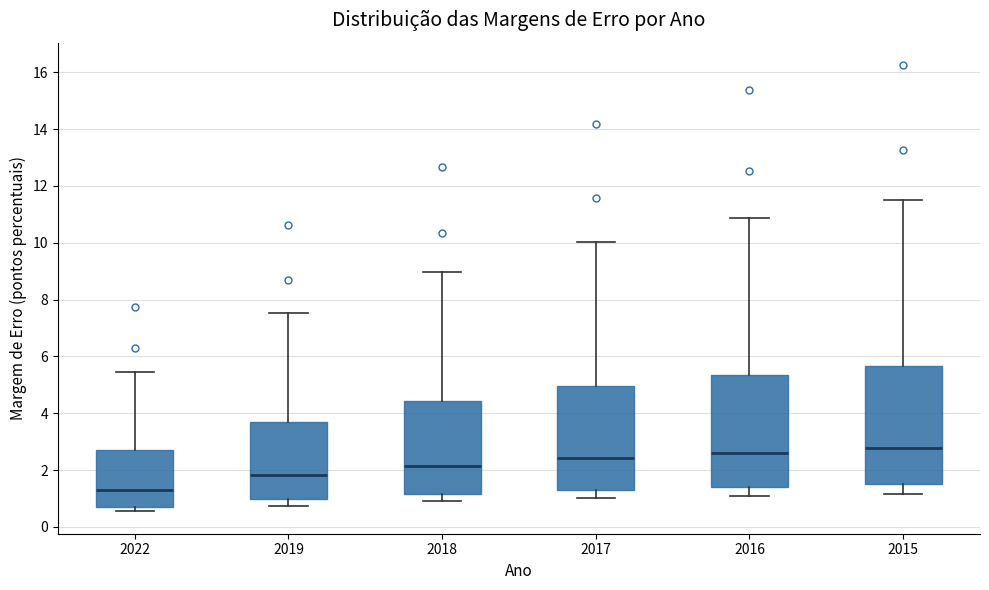

Reading left to right, transcribe this box plot: for each box, give where its median line is, the range the box spans, and where its two whiskers end, as read against the y-axis. The values are not printed on the chart, so give them approximately, as read against the axis.

2022: median 1.4, box 0.8 to 2.6, whiskers 0.6 to 5.4
2019: median 1.8, box 1.0 to 3.8, whiskers 0.8 to 7.6
2018: median 2.2, box 1.2 to 4.4, whiskers 0.8 to 9.0
2017: median 2.4, box 1.4 to 5.0, whiskers 1.0 to 10.0
2016: median 2.6, box 1.4 to 5.4, whiskers 1.0 to 10.8
2015: median 2.8, box 1.6 to 5.6, whiskers 1.2 to 11.4